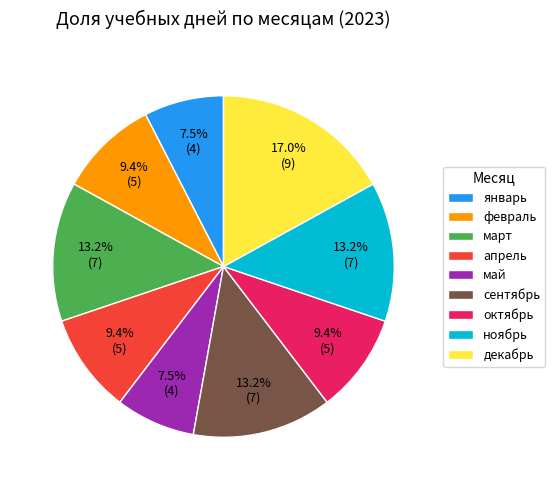

Does октябрь represent more than half of the total?

No